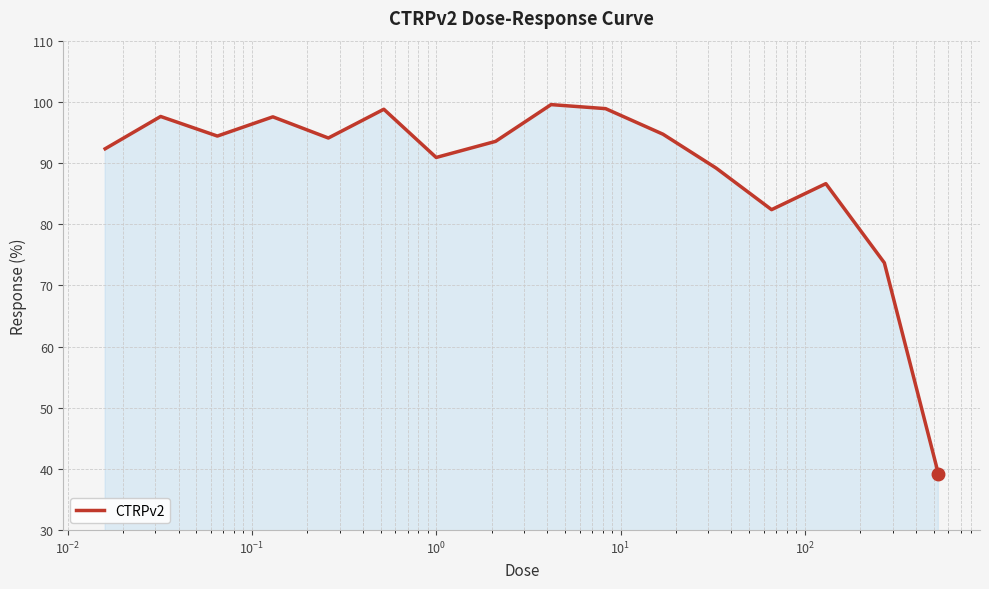

What is the difference between the maximum and minimum values?

60.3